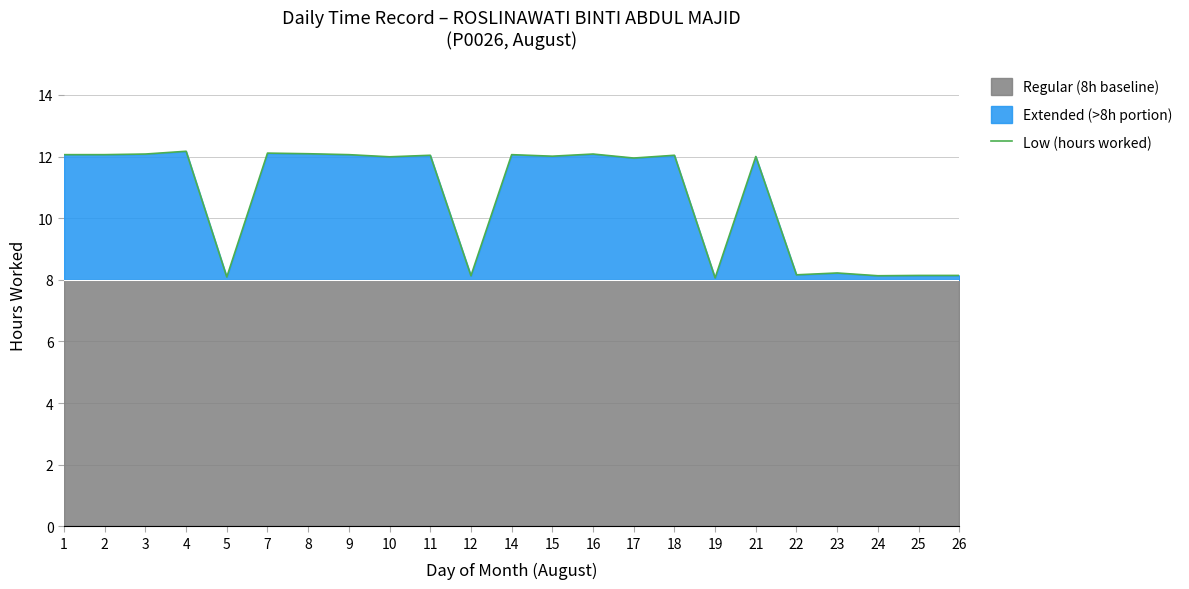

The chart shows a value of 12.1 at 16. True or false?

True